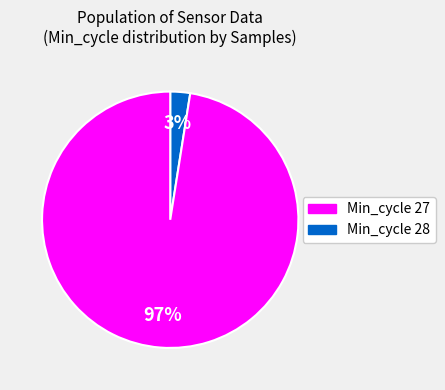

Is there any slice that represents more than half of the pie?

Yes